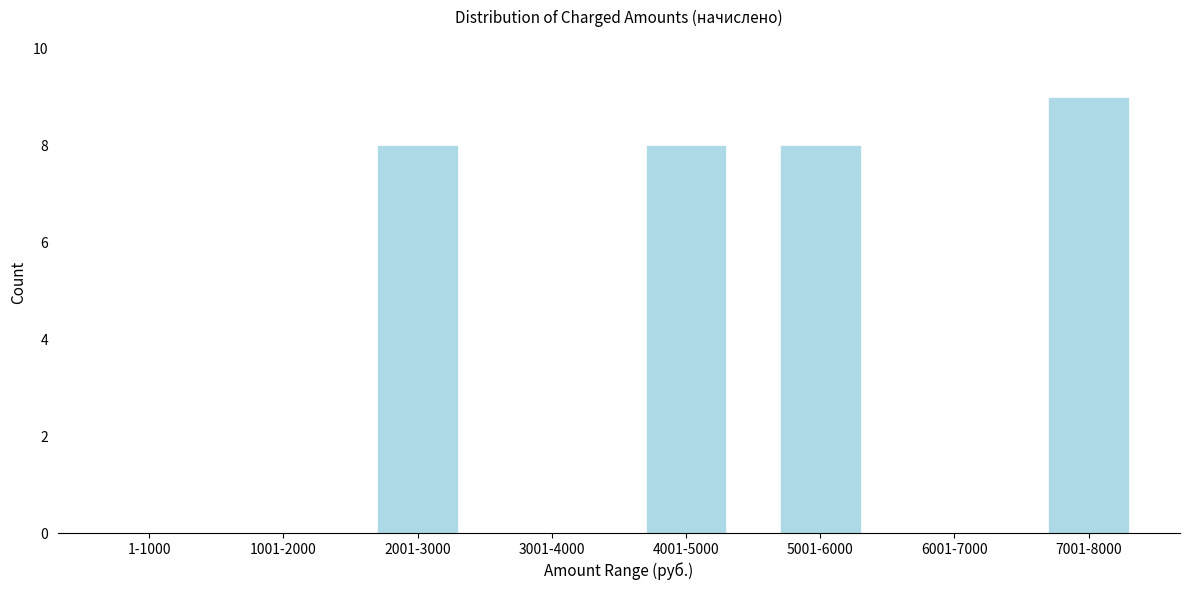

Reading left to right, what are all the values shown in this chart?

1-1000=0	1001-2000=0	2001-3000=8	3001-4000=0	4001-5000=8	5001-6000=8	6001-7000=0	7001-8000=9